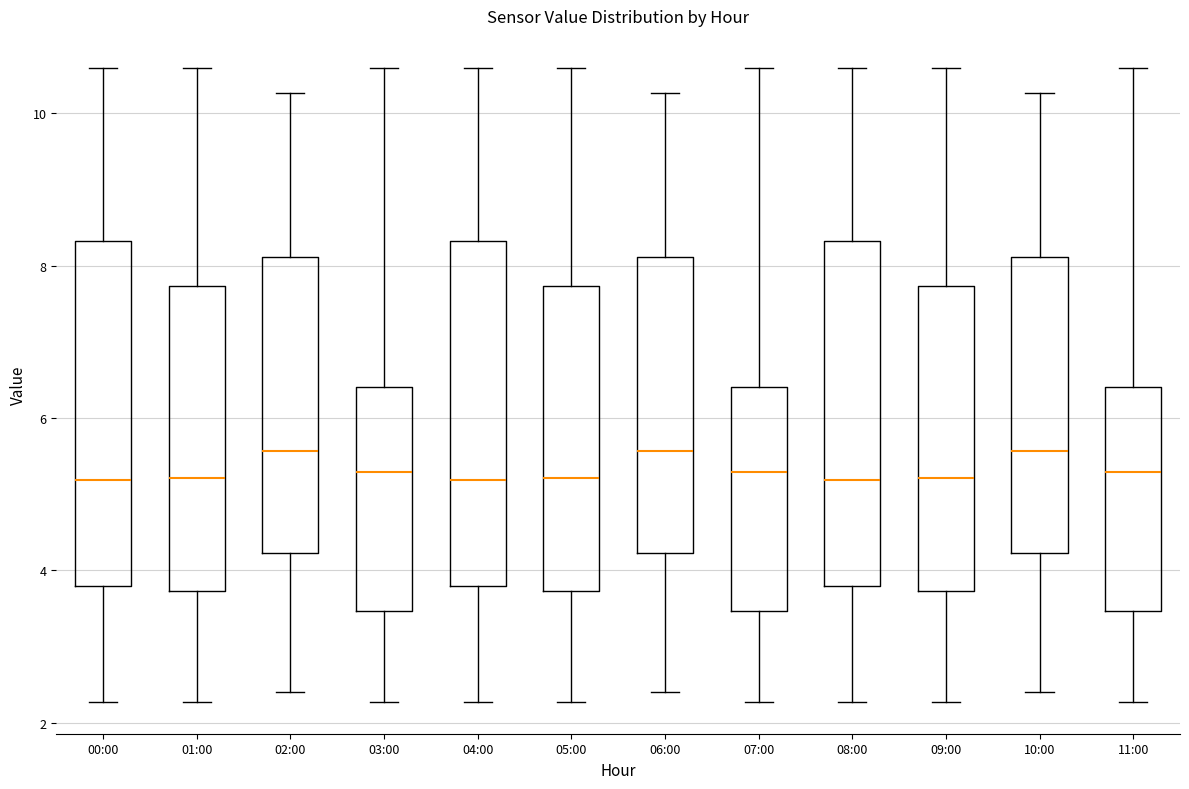

Reading left to right, transcribe this box plot: for each box, give where its median line is, the range the box spans, and where its two whiskers end, as read against the y-axis. The values are not printed on the chart, so give them approximately, as read against the axis.

00:00: median 5.2, box 3.8 to 8.4, whiskers 2.2 to 10.6
01:00: median 5.2, box 3.8 to 7.8, whiskers 2.2 to 10.6
02:00: median 5.6, box 4.2 to 8.2, whiskers 2.4 to 10.2
03:00: median 5.2, box 3.4 to 6.4, whiskers 2.2 to 10.6
04:00: median 5.2, box 3.8 to 8.4, whiskers 2.2 to 10.6
05:00: median 5.2, box 3.8 to 7.8, whiskers 2.2 to 10.6
06:00: median 5.6, box 4.2 to 8.2, whiskers 2.4 to 10.2
07:00: median 5.2, box 3.4 to 6.4, whiskers 2.2 to 10.6
08:00: median 5.2, box 3.8 to 8.4, whiskers 2.2 to 10.6
09:00: median 5.2, box 3.8 to 7.8, whiskers 2.2 to 10.6
10:00: median 5.6, box 4.2 to 8.2, whiskers 2.4 to 10.2
11:00: median 5.2, box 3.4 to 6.4, whiskers 2.2 to 10.6